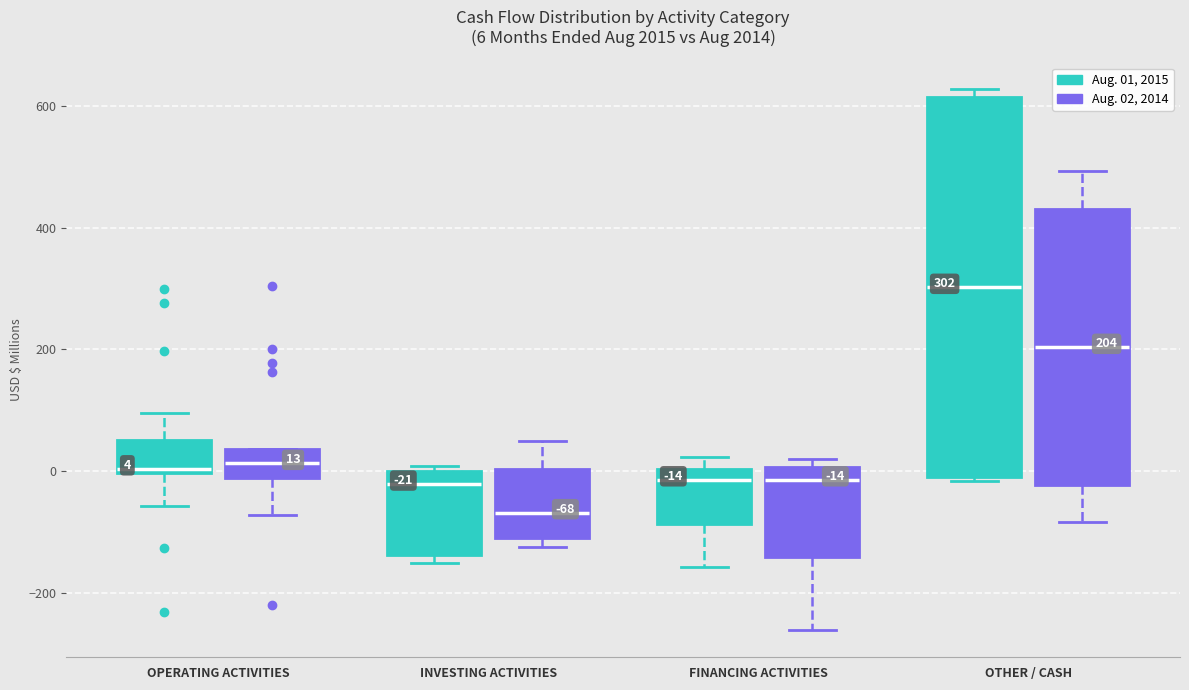

Which box's median line is the lowest?

INVESTING ACTIVITIES (Aug. 02, 2014)